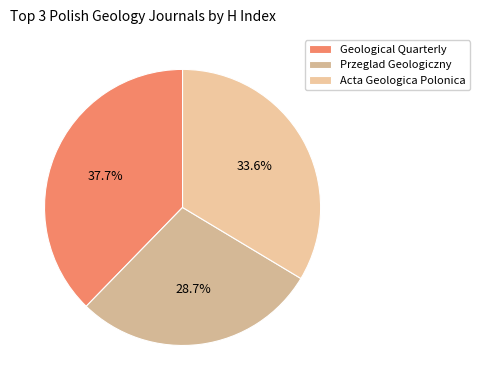

To the nearest percent, what percentage of the pie is Przeglad Geologiczny?

29%